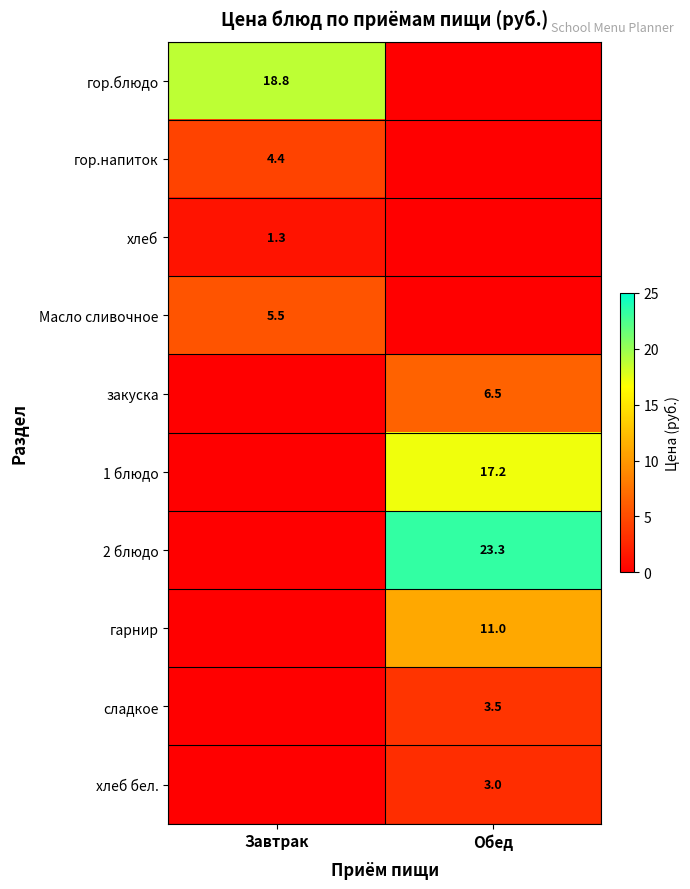

True or false: закуска has a value of 6.5 at Обед.

True